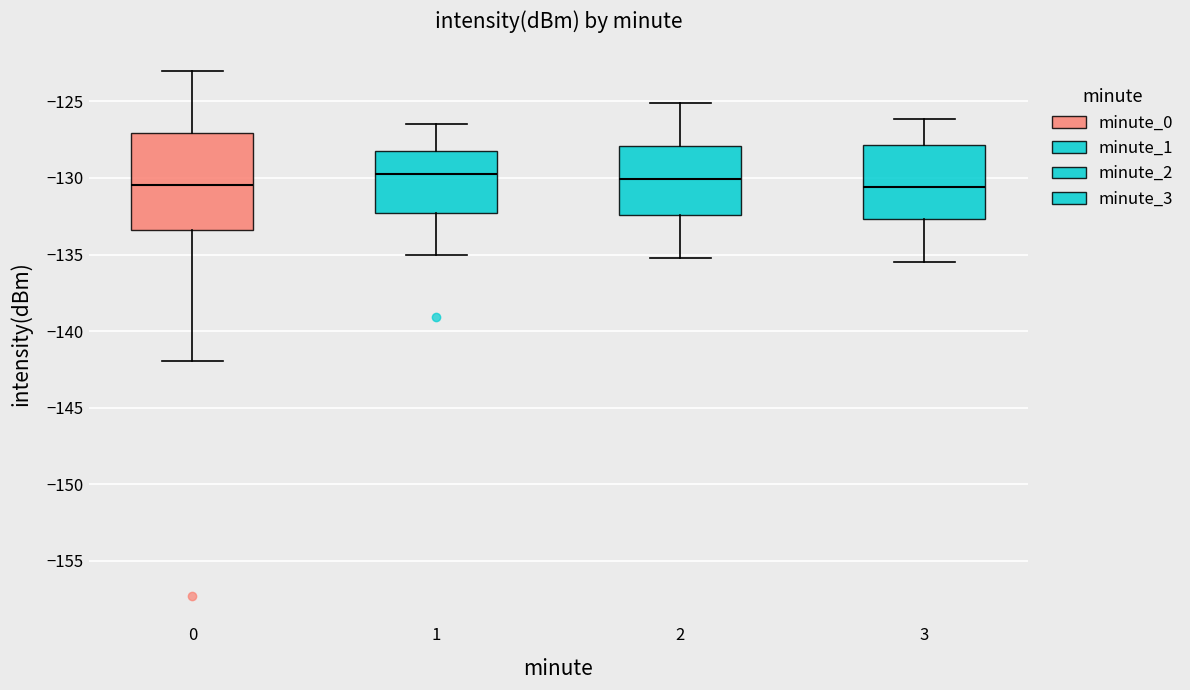

Reading left to right, read every box against the y-axis: the position of its median line, the range the box covers, and the ends of its whiskers. The values are not printed on the chart, so give them approximately, as read against the axis.

0: median -130.5, box -133.5 to -127.0, whiskers -142.0 to -123.0
1: median -130.0, box -132.5 to -128.5, whiskers -135.0 to -126.5
2: median -130.0, box -132.5 to -128.0, whiskers -135.0 to -125.0
3: median -130.5, box -132.5 to -128.0, whiskers -135.5 to -126.0